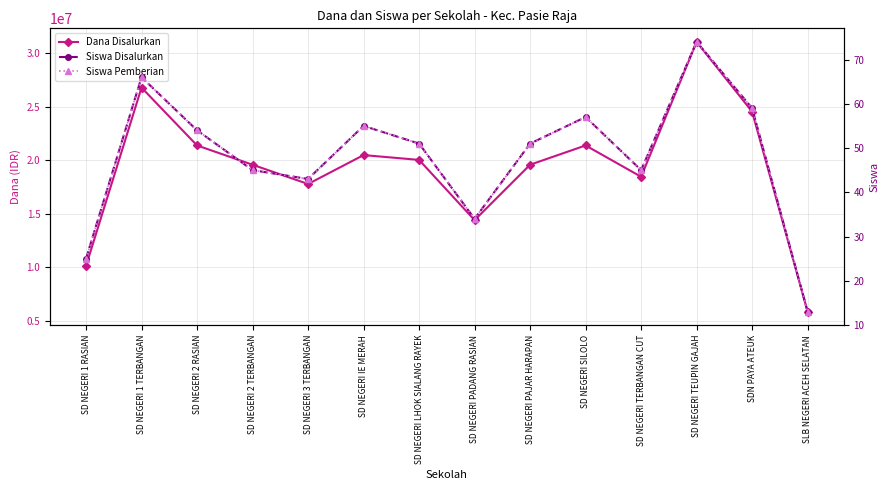

True or false: Dana Disalurkan has a value of 21375000 at SD NEGERI SILOLO.

True